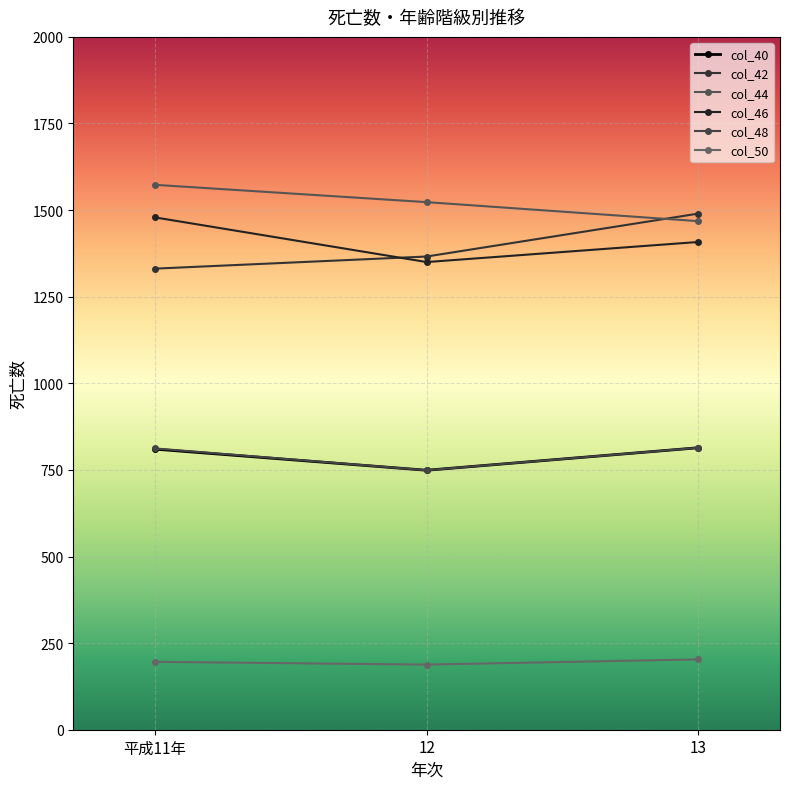

True or false: col_44 has a value of 1468 at 13.

True